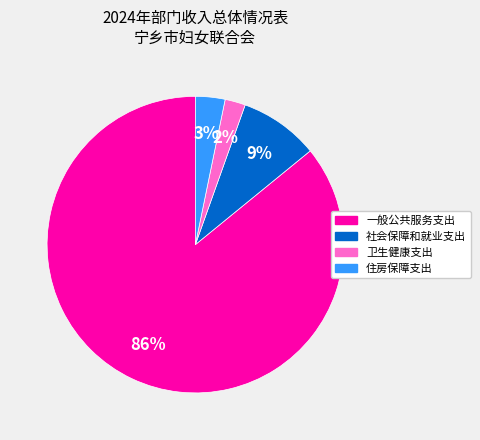

What is the smallest slice in the pie chart?

卫生健康支出